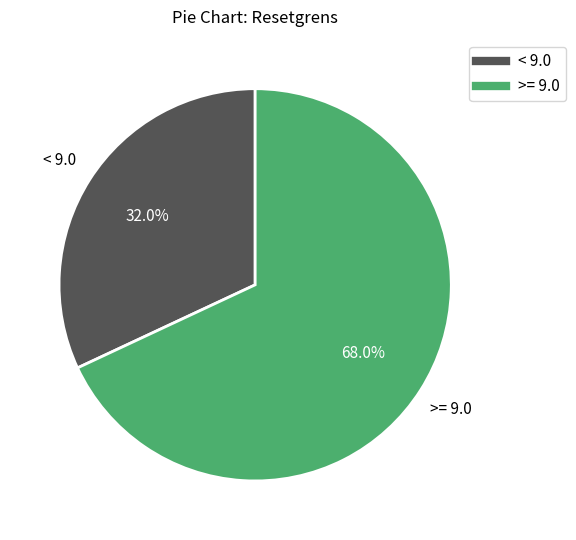

Is there any slice that represents more than half of the pie?

Yes